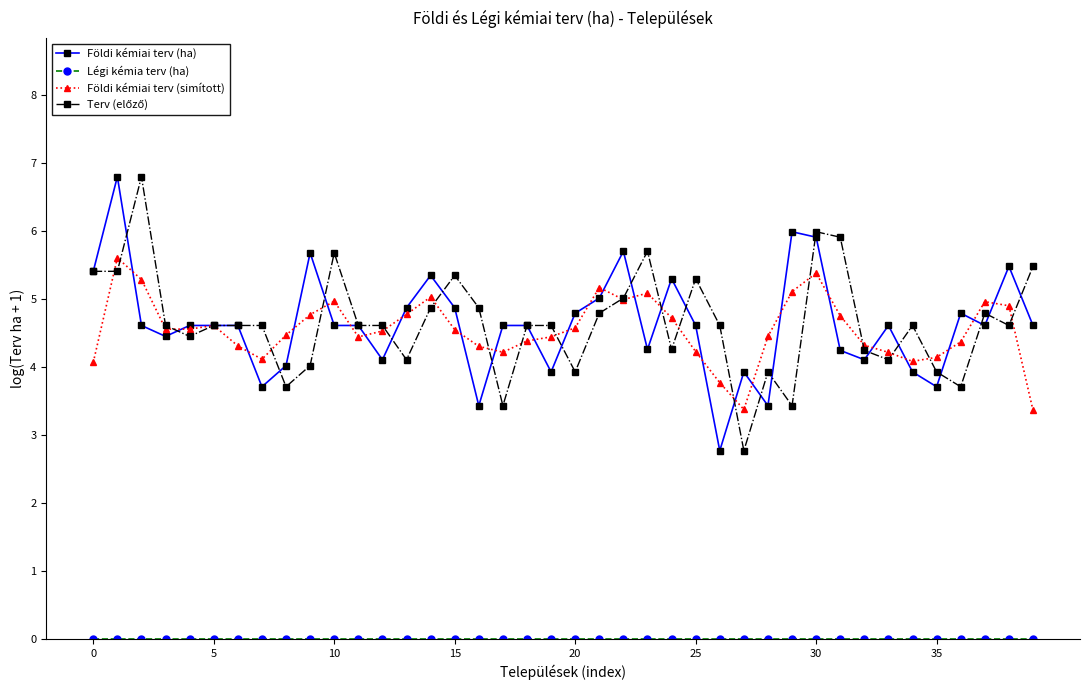

At how many categories does at least one series exceed 1?

40